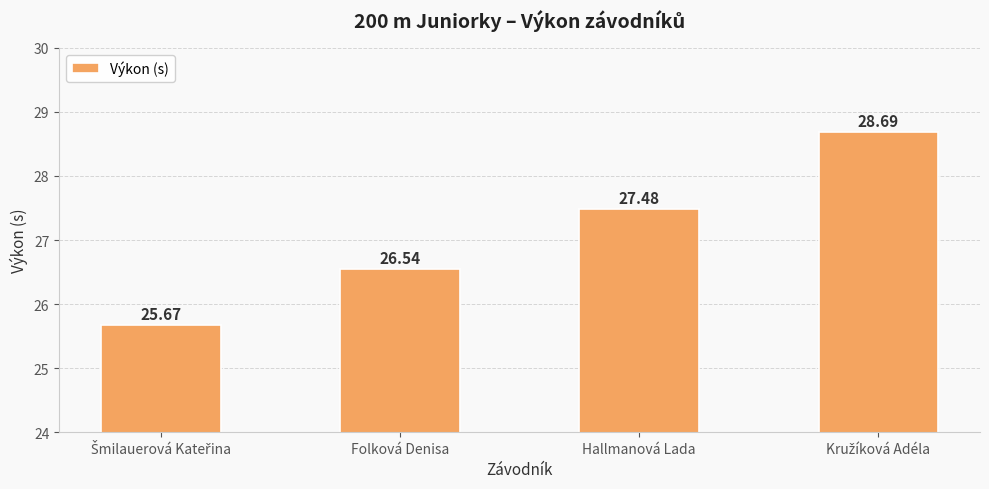

What is the change in value from Folková Denisa to Hallmanová Lada?

+0.9